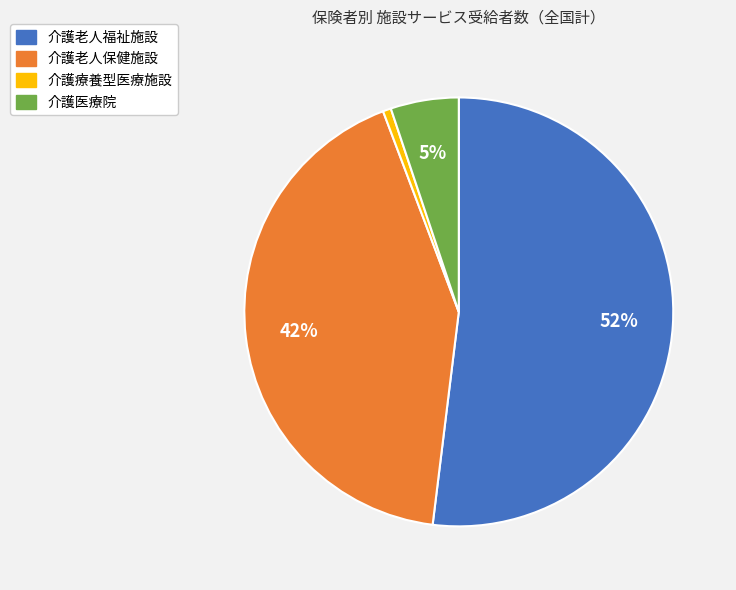

What is the largest slice in the pie chart?

介護老人福祉施設